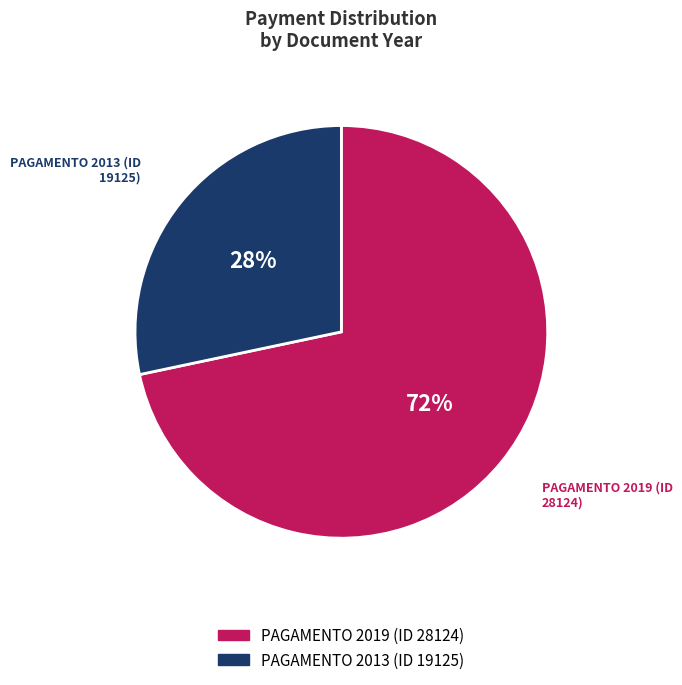

Which category accounts for the majority?

PAGAMENTO 2019 (ID 28124)